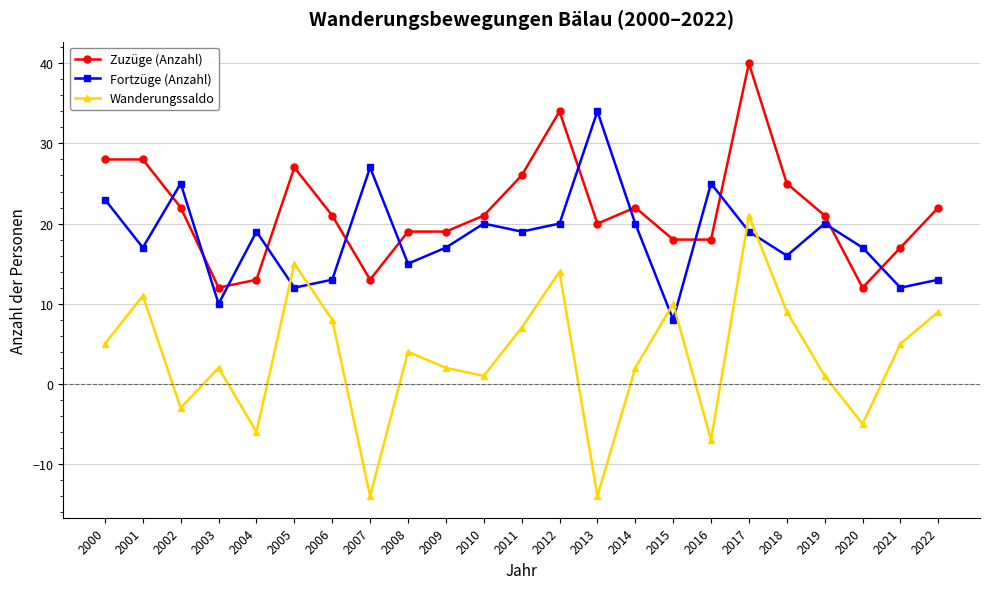

What is the average value of the Zuzüge (Anzahl) series?

22